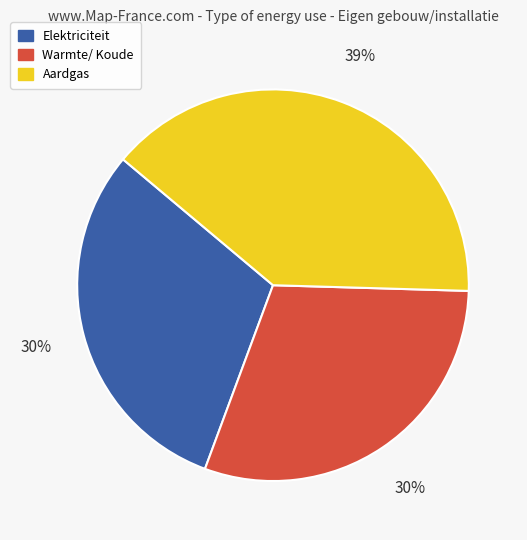

Combined, do Elektriciteit and Warmte/ Koude account for over 50%?

Yes